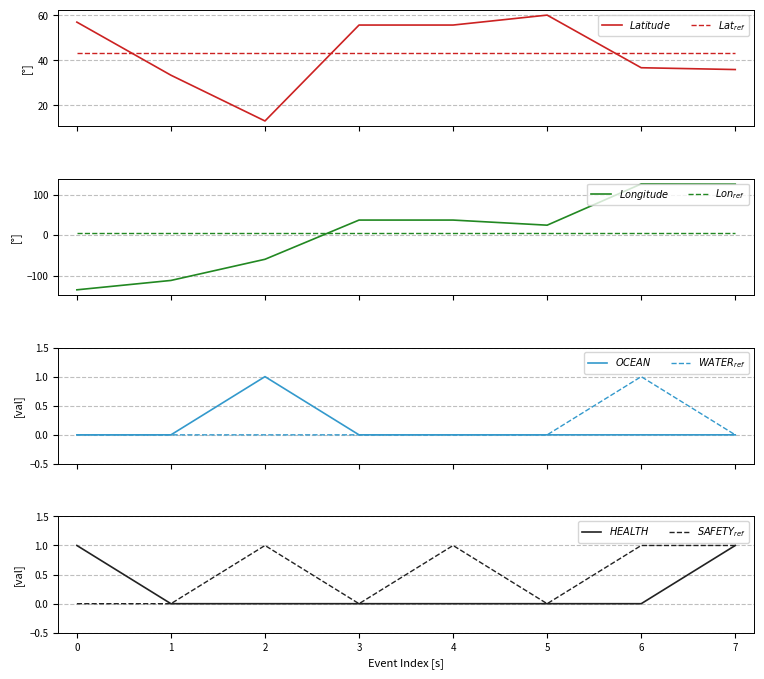

What is the minimum value shown in the chart?

-135.3